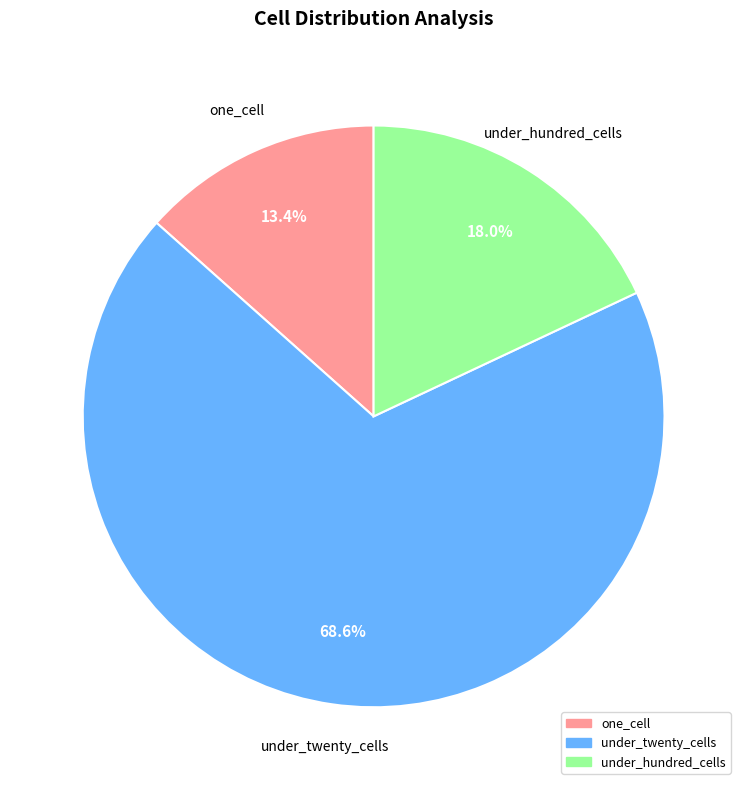

Does any single category account for the majority?

Yes